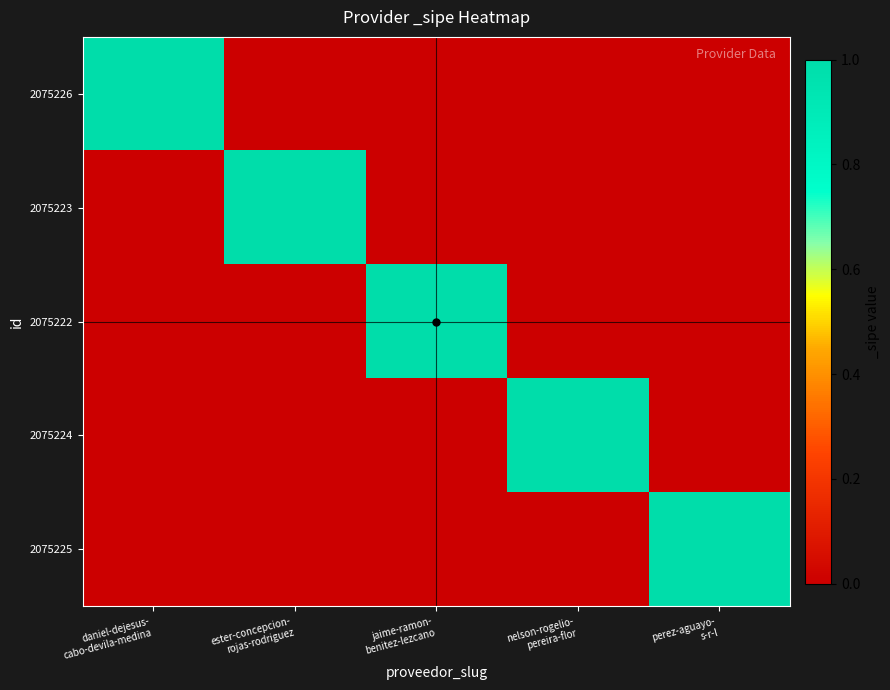

Which series has the largest range (max minus min)?

2075226